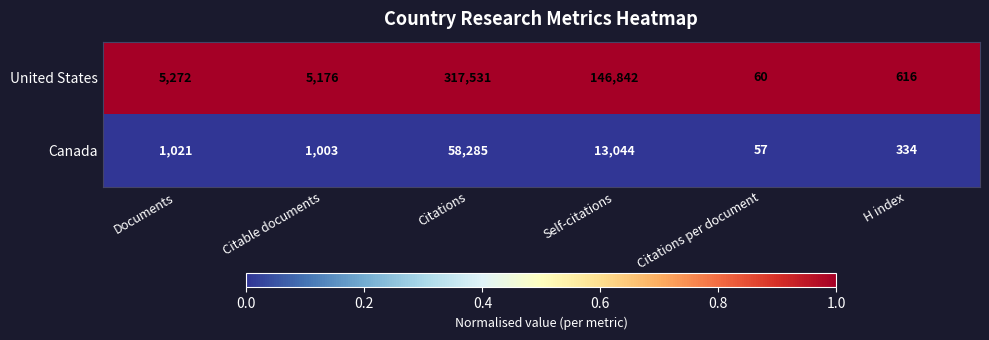

Which series has the largest range (max minus min)?

United States